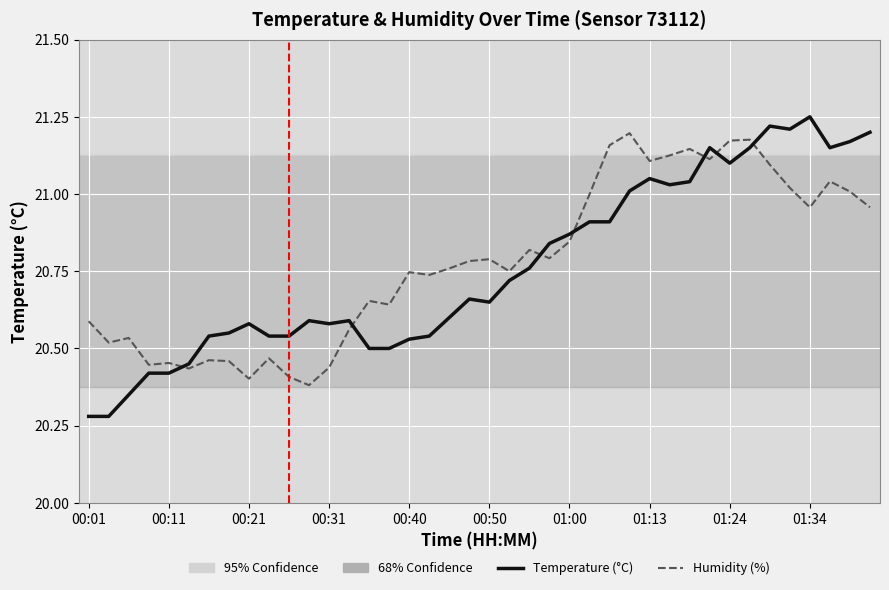

True or false: Humidity (%) and Temperature (°C) cross at least once.

True